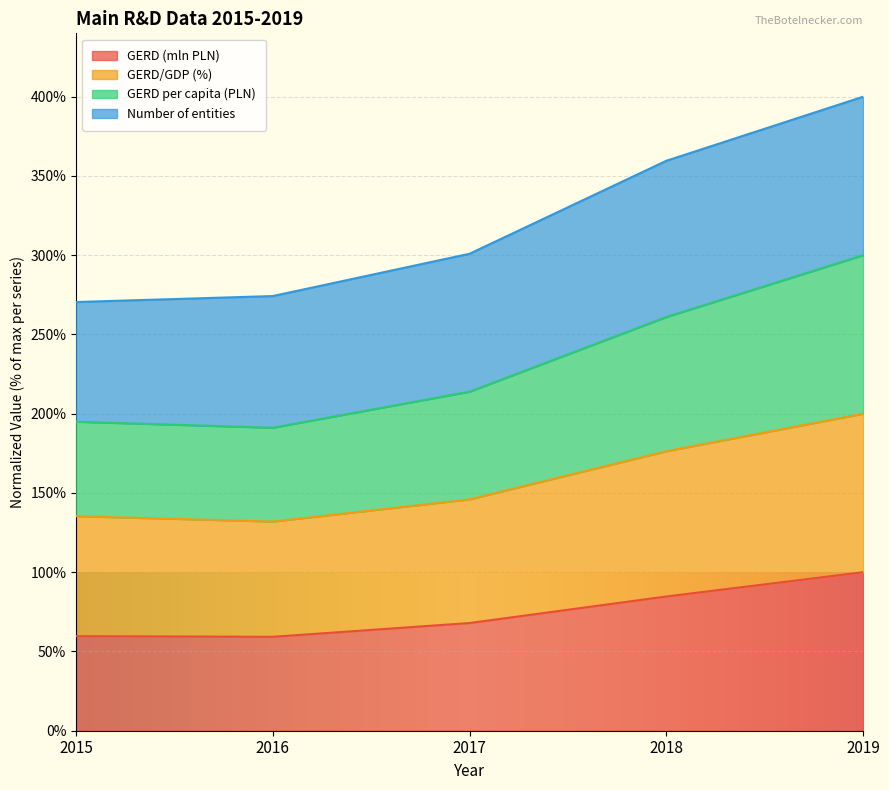

True or false: GERD (mln PLN) and GERD per capita (PLN) cross at least once.

False